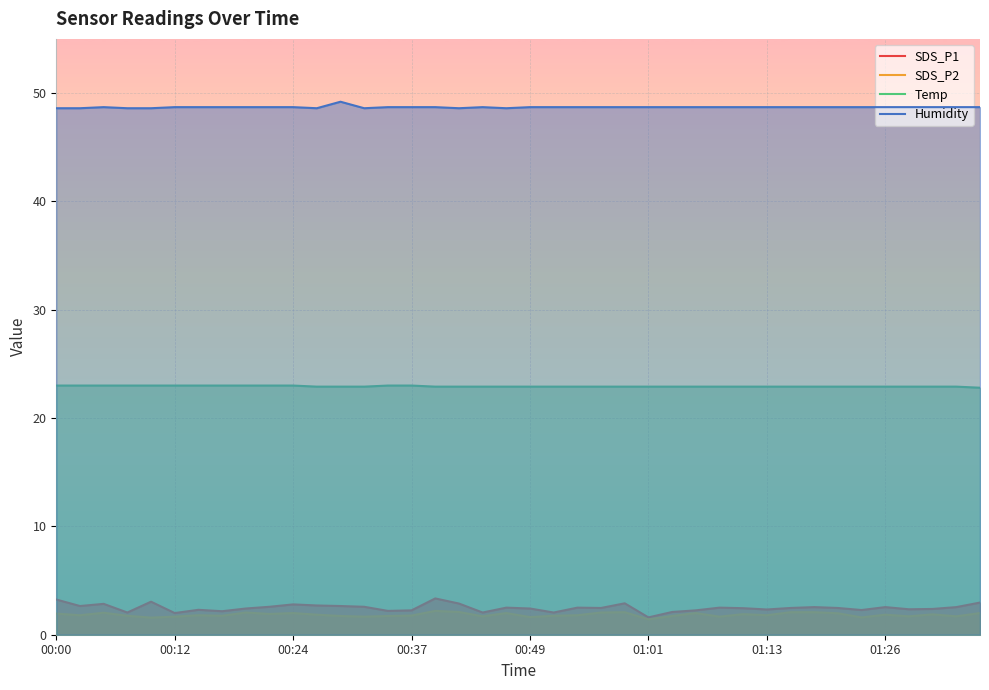

Which series has the largest total across all categories?

Humidity